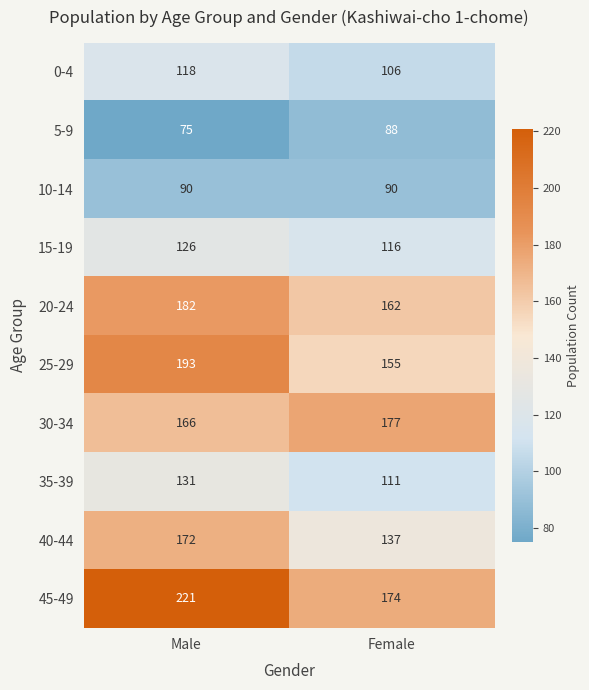

Reading left to right, extract all data points from this chart.

0-4: Male=118	Female=106
5-9: Male=75	Female=88
10-14: Male=90	Female=90
15-19: Male=126	Female=116
20-24: Male=182	Female=162
25-29: Male=193	Female=155
30-34: Male=166	Female=177
35-39: Male=131	Female=111
40-44: Male=172	Female=137
45-49: Male=221	Female=174